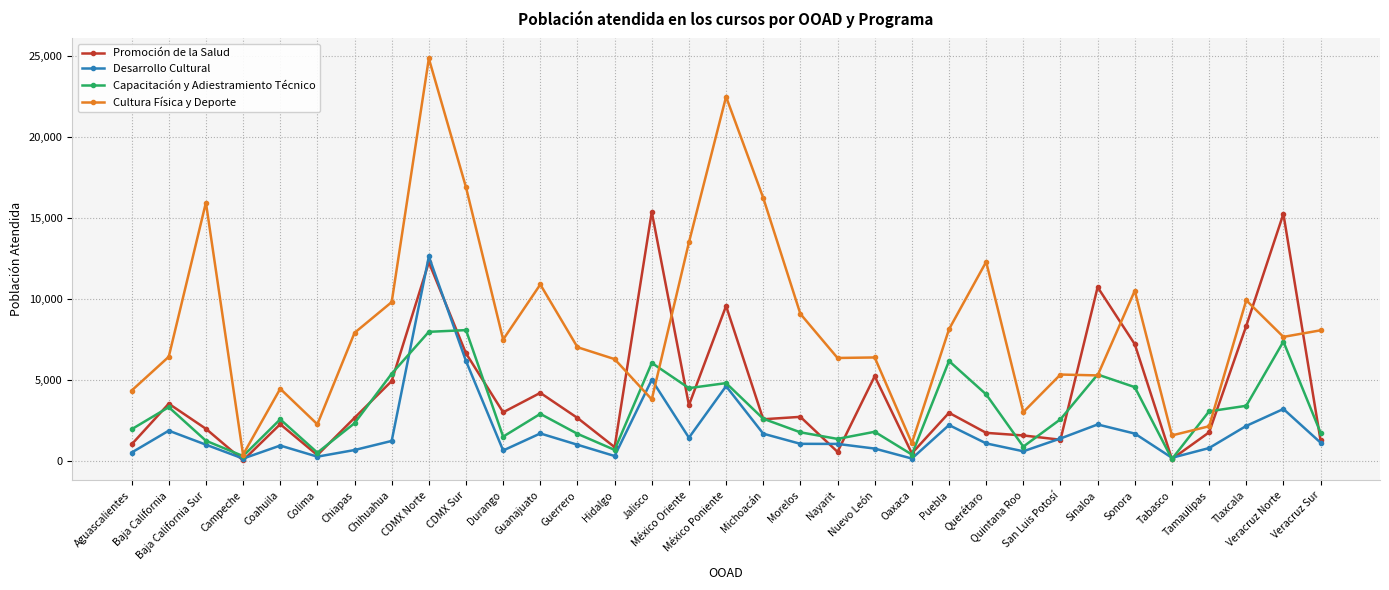

Which series has the widest spread of values?

Cultura Física y Deporte